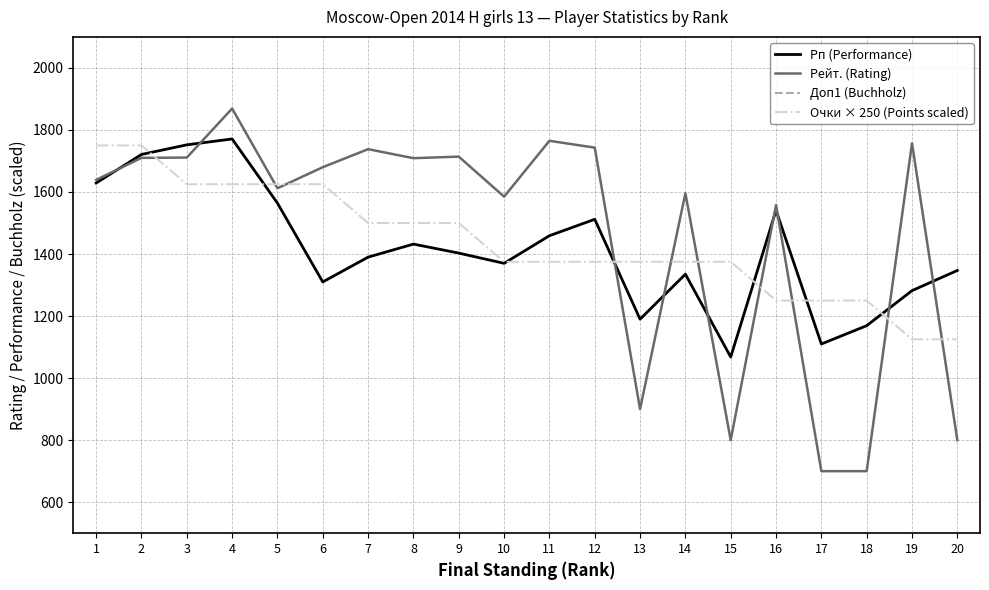

Which series has the widest spread of values?

Рейт. (Rating)